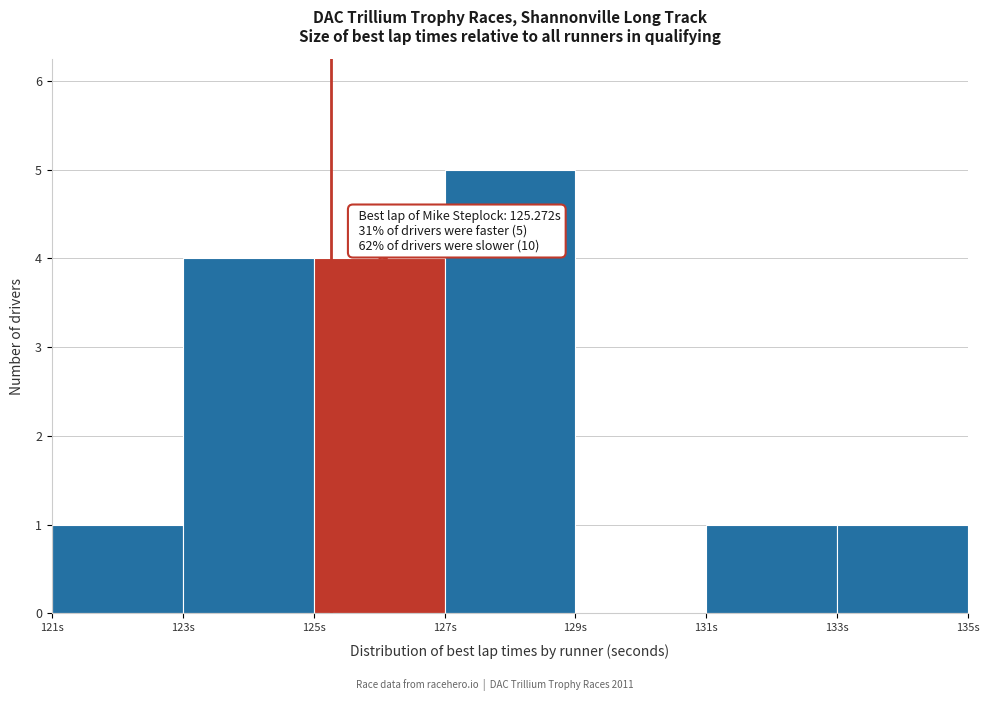

Over which range of the x-axis is the bar tallest?

127 to 129